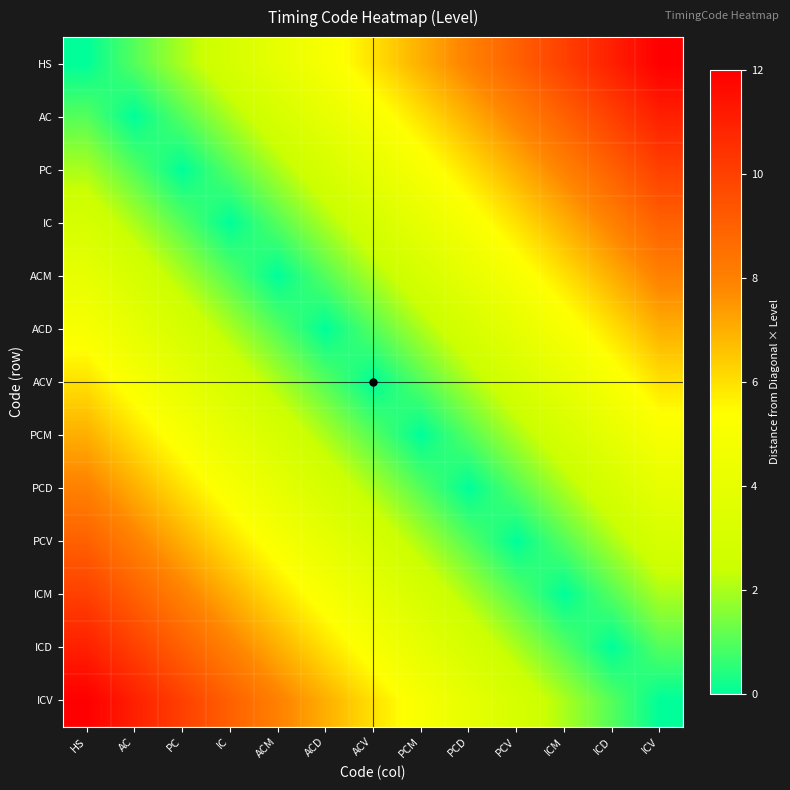

Count the number of data series in this chart.

13